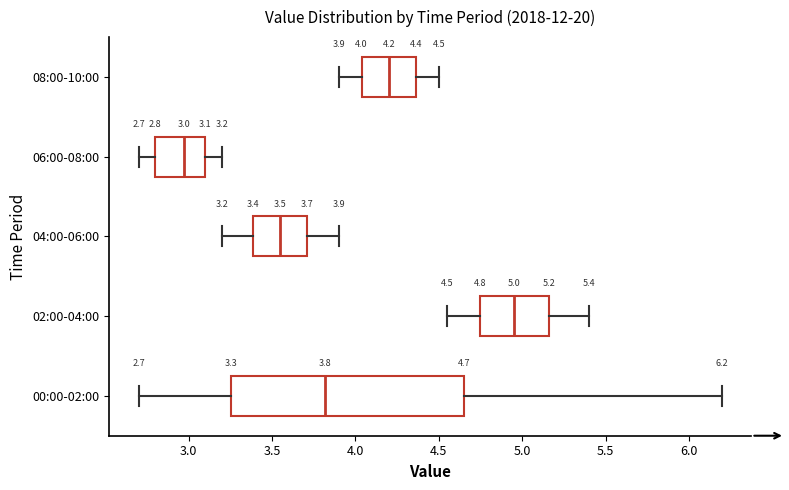

Which box has the furthest to the right median line?

02:00-04:00